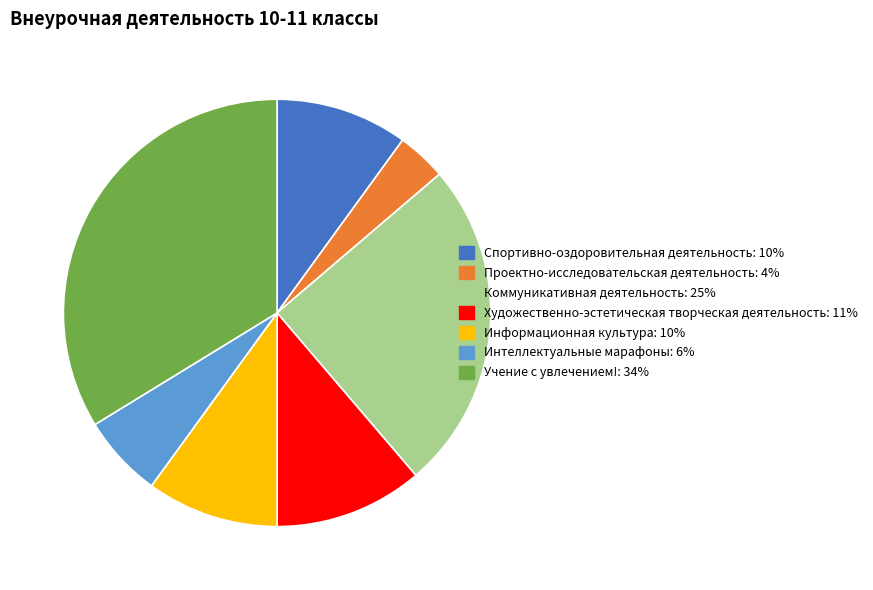

Which category has the biggest portion of the pie?

Учение с увлечением!